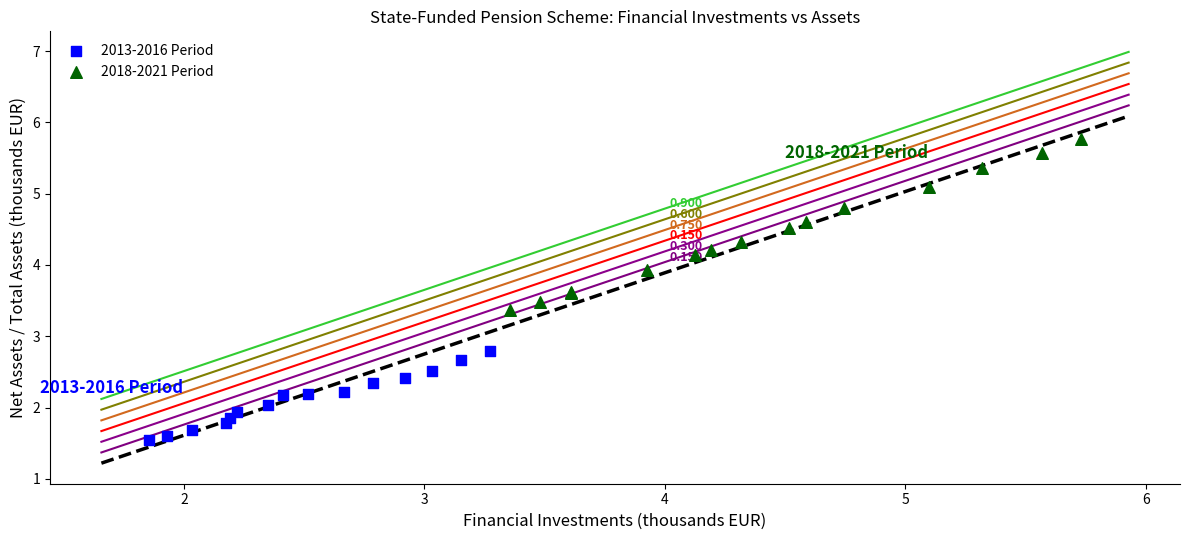

Which series has the largest Y range (max minus min)?

2018-2021 Period